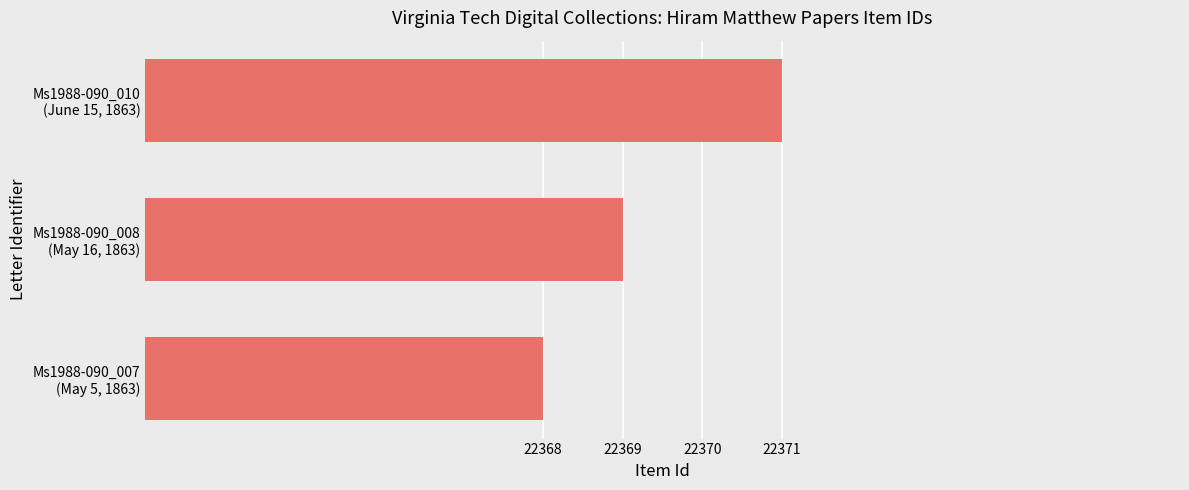

Reading bottom to top, transcribe all the data shown in this chart.

22368	22369	22371